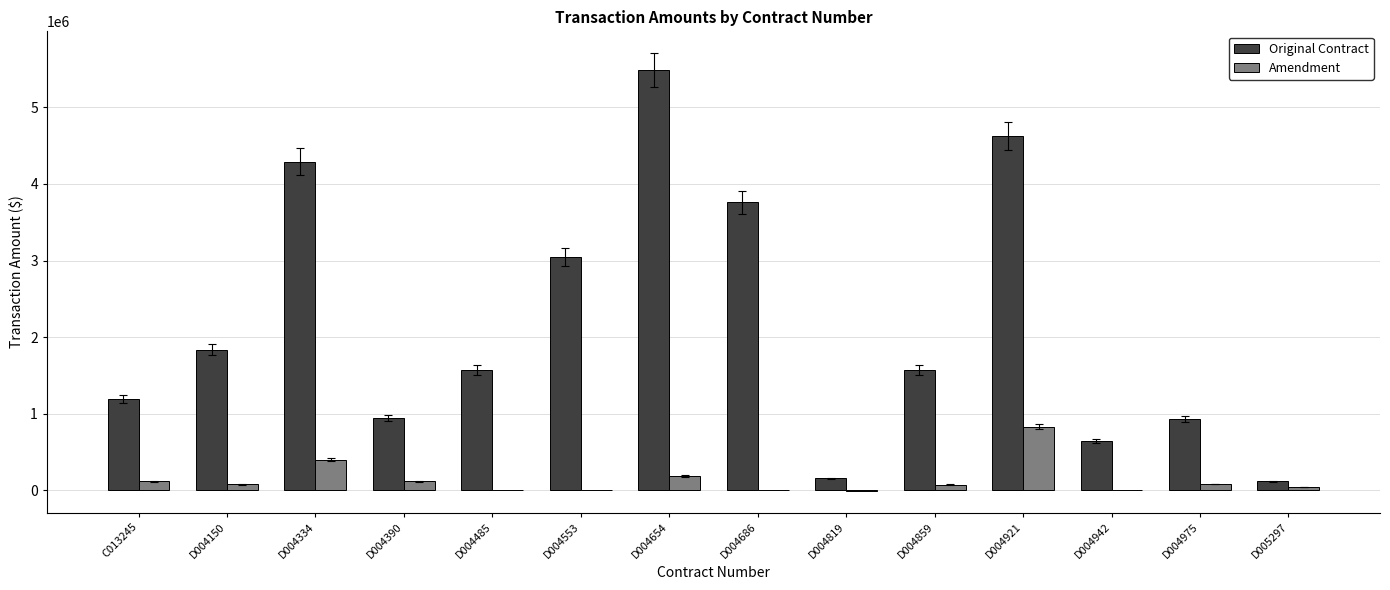

The value of Original Contract at D004859 is 1575900.0. True or false?

True